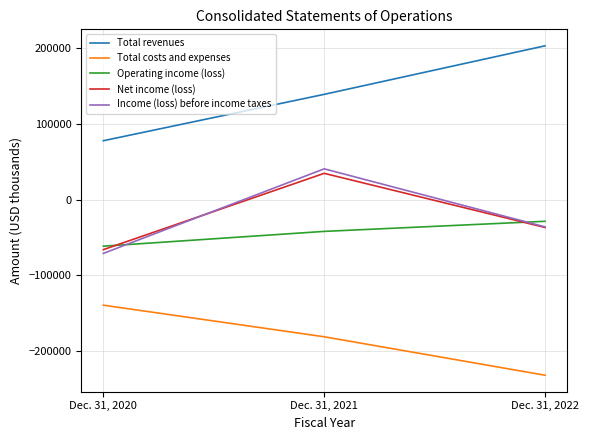

What is the sum of all Total revenues values?

420037